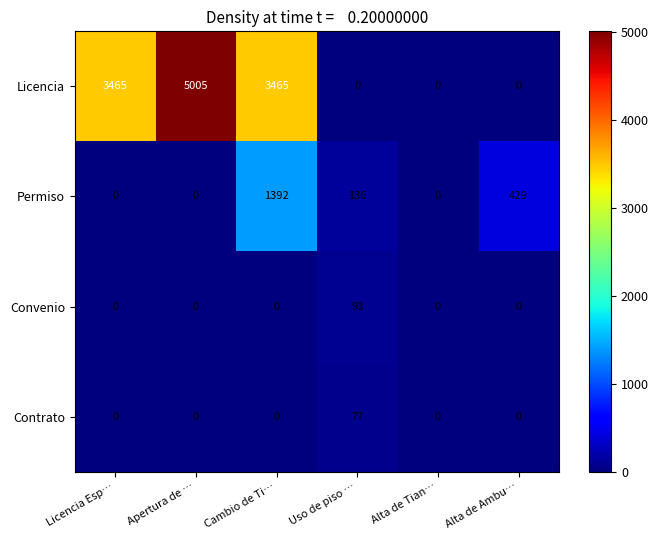

The Contrato series shows 0 at Alta de Ambu…. True or false?

True